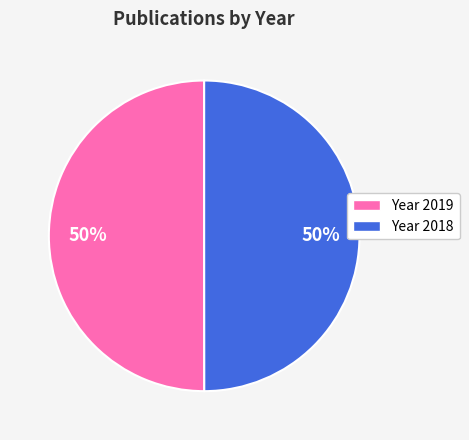

To the nearest percent, what is the average slice percentage?

50%